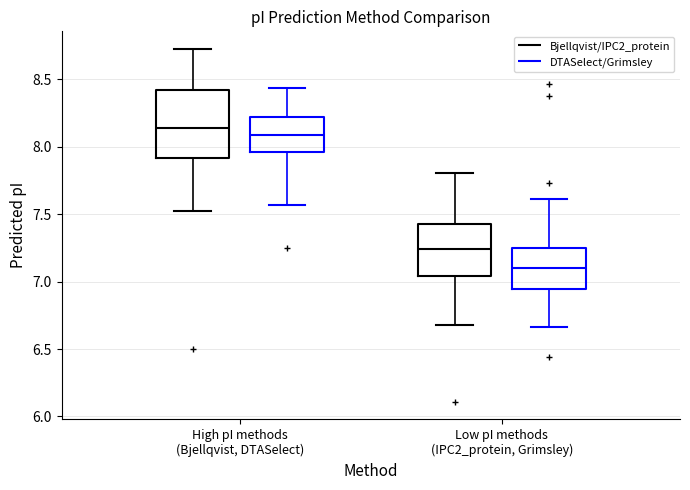

Where is the upper edge of the box for High pI methods (Bjellqvist, DTASelect) (DTASelect/Grimsley) on the y-axis? The values are not printed on the chart, so give them approximately, as read against the axis.

8.20